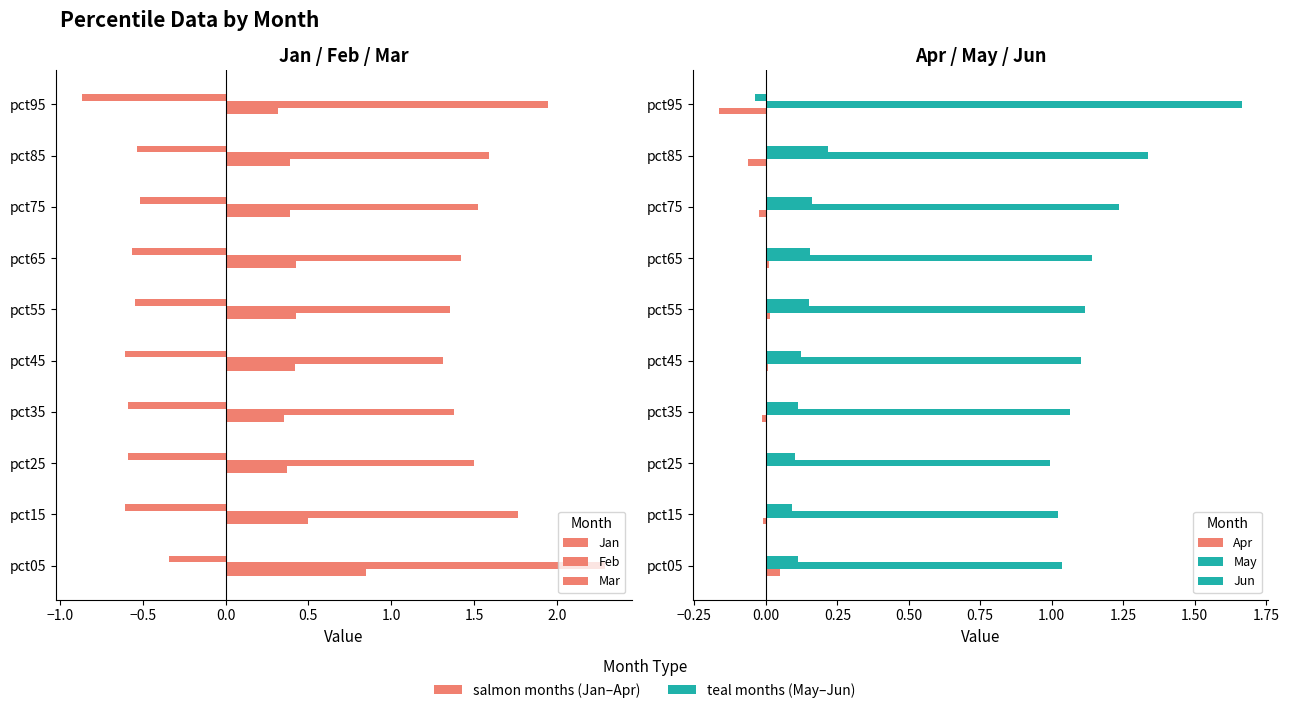

What is the spread (max minus min) of values at pct45?

1.9